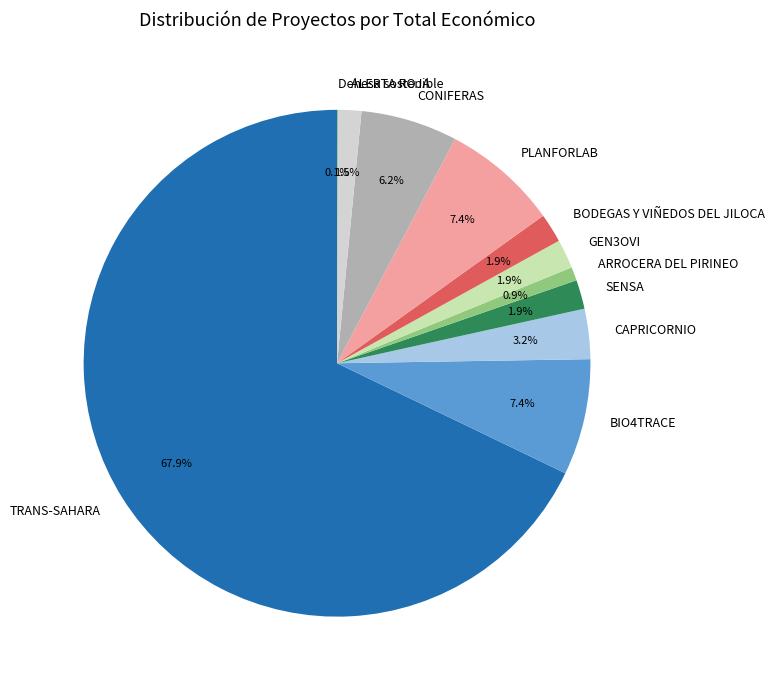

Which category has the biggest portion of the pie?

TRANS-SAHARA